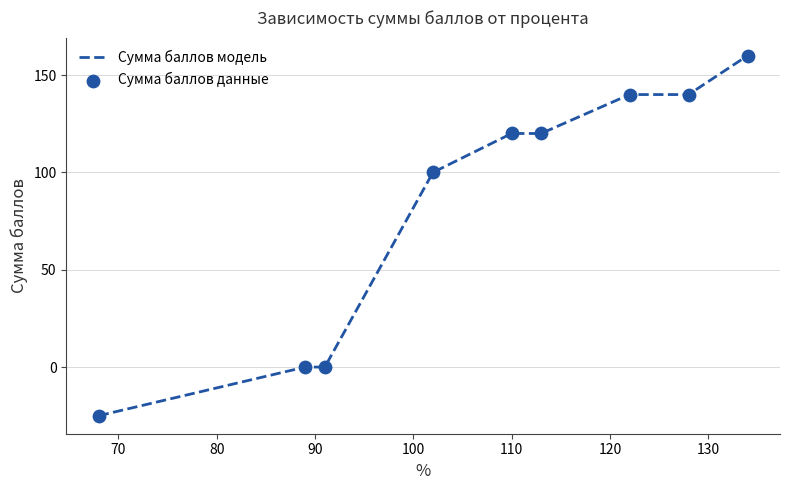

What is the smallest value displayed?

-25